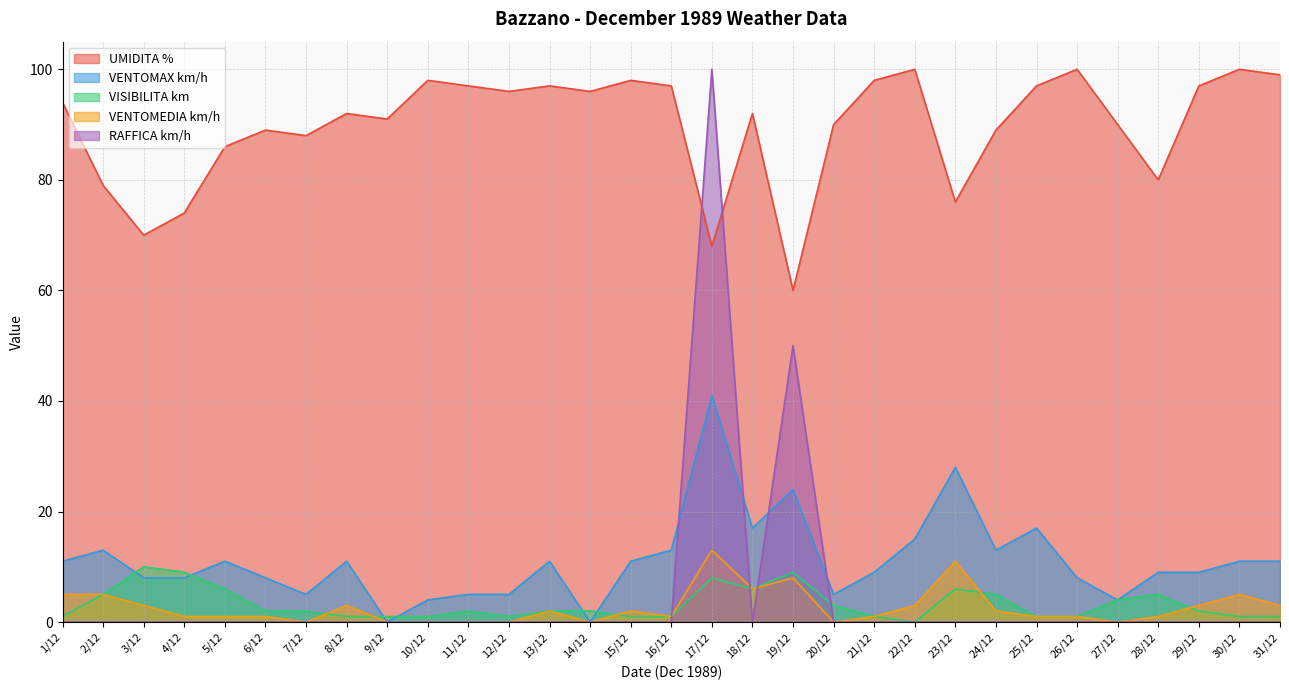

What is the sum of all VENTOMEDIA km/h values?

82